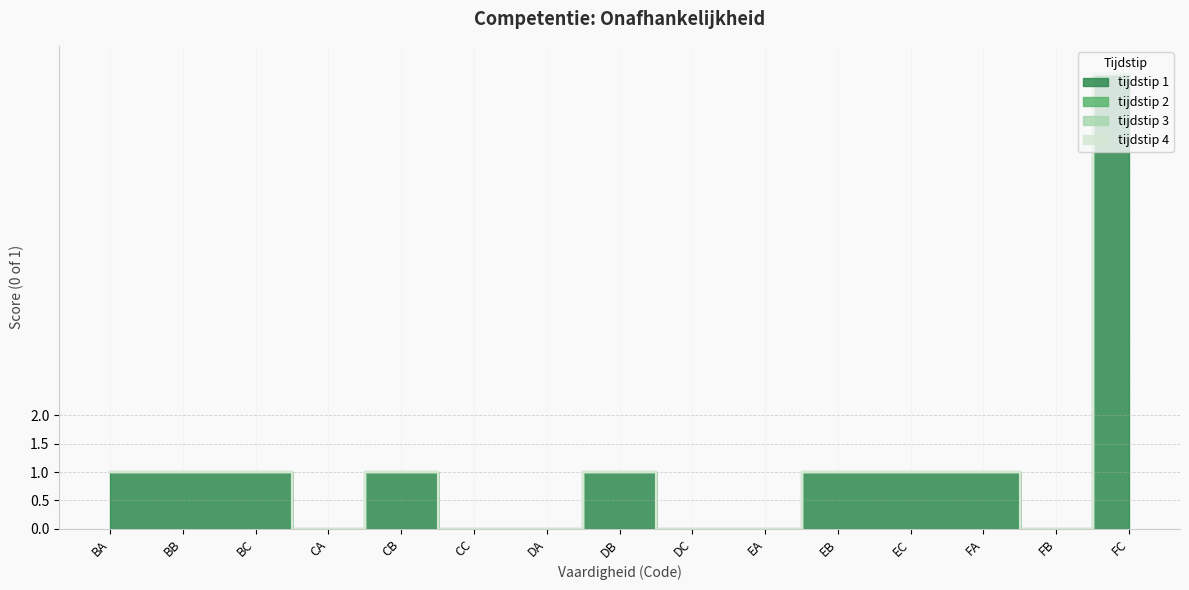

At which label is tijdstip 4 closest to 0?

BA